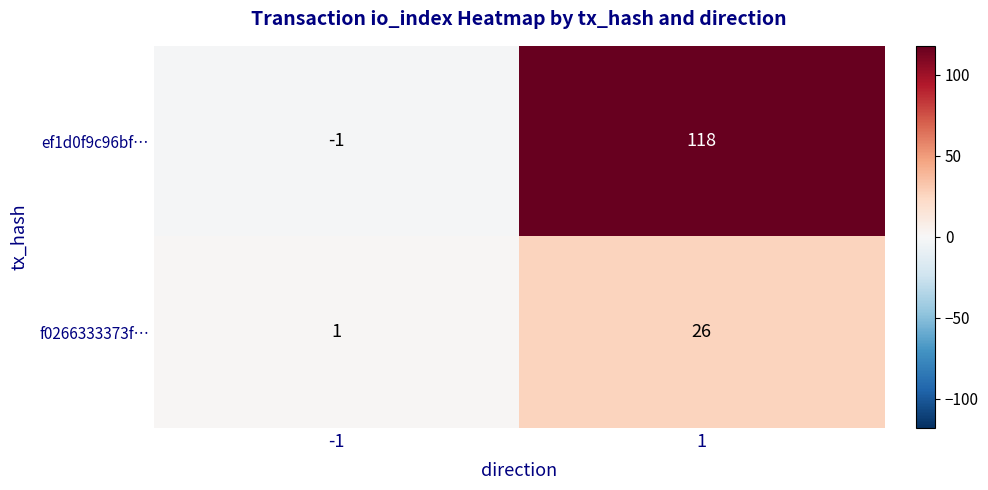

What is the maximum value for ef1d0f9c96bf…?

118